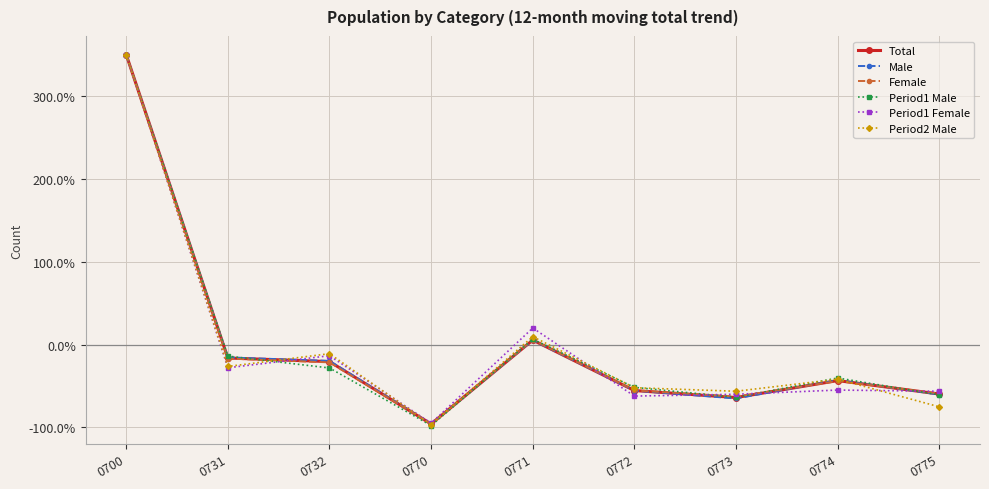

At which category does the chart reach its peak across all series?

0700